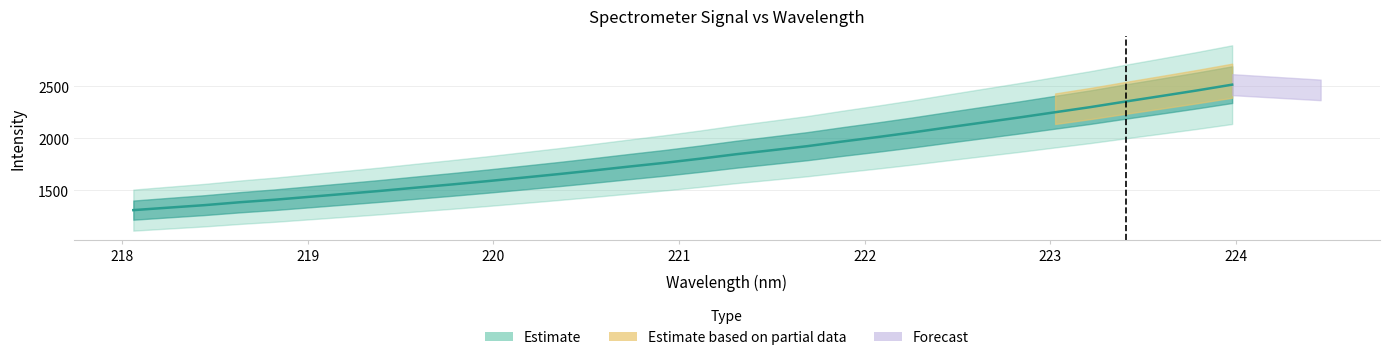

Is it true that the value at 28 is 1621.4?

False